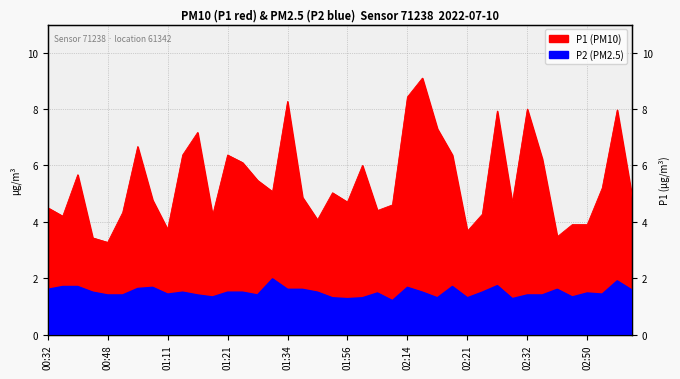

Where is P2 nearest to the value 1?

02:06